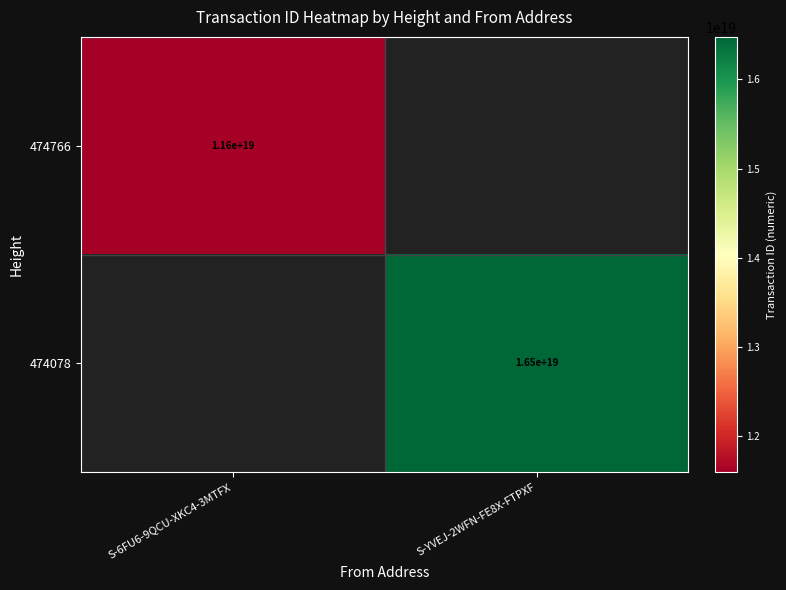

The value of 474078 at S-YVEJ-2WFN-FE8X-FTPXF is 27655274790043746304. True or false?

False